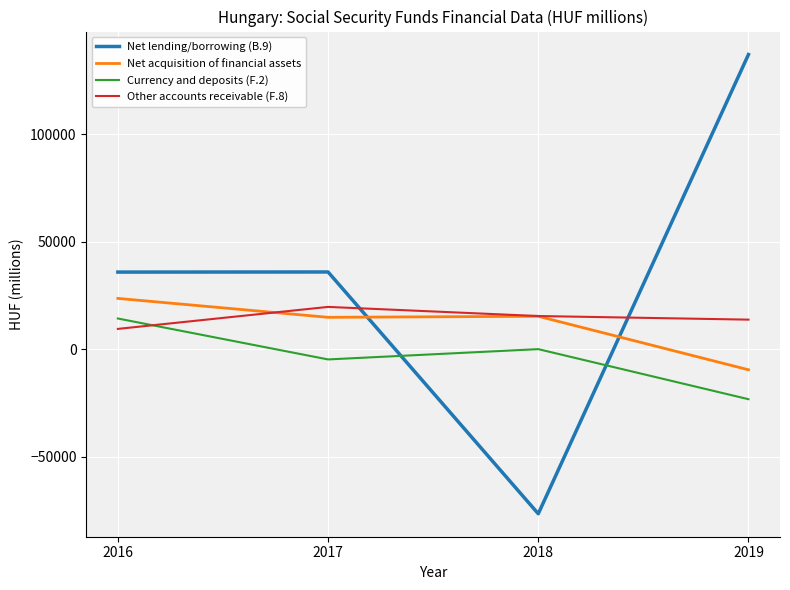

Does the chart display data point markers on the line(s)?

No